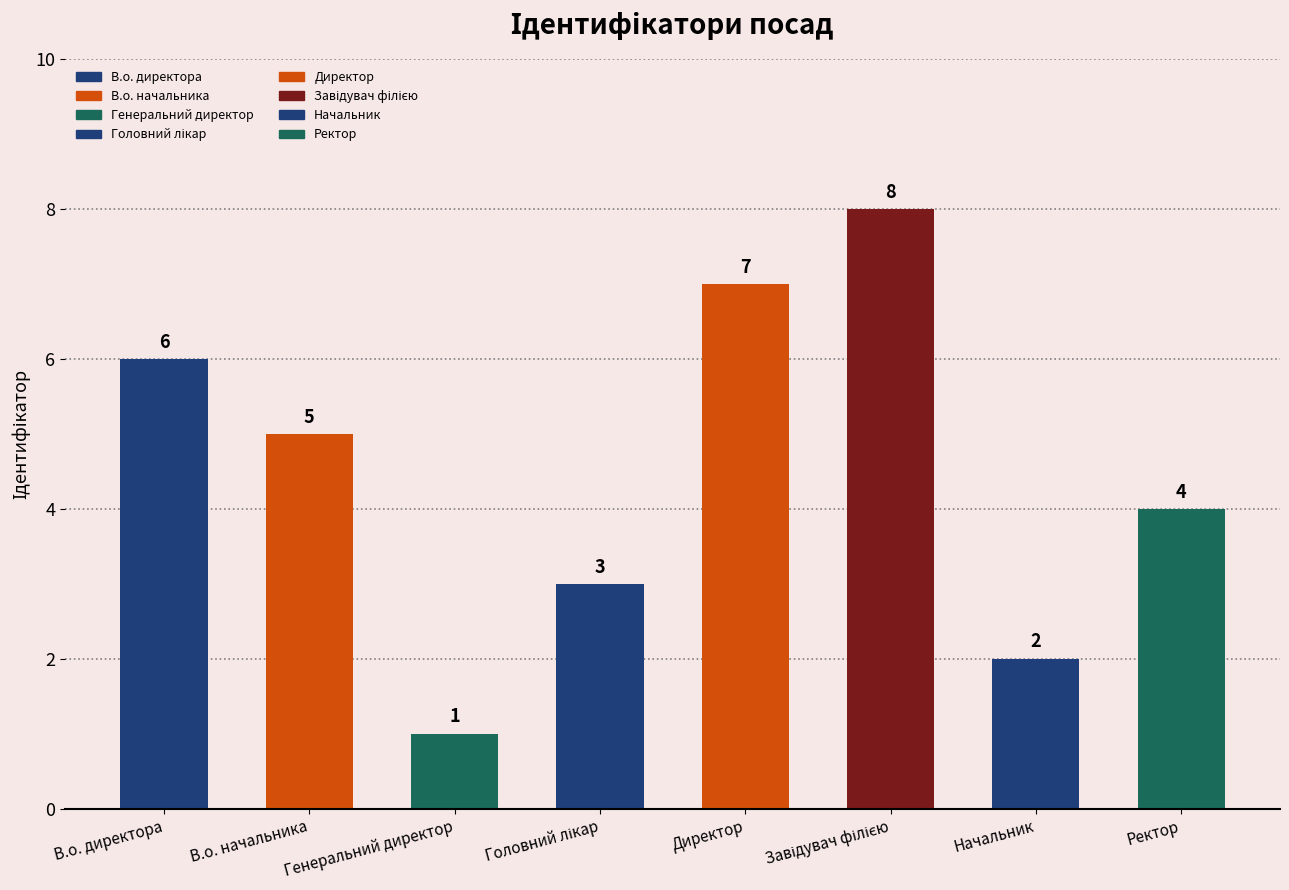

Reading right to left, what are all the values shown in this chart?

Ректор=4	Начальник=2	Завідувач філією=8	Директор=7	Головний лікар=3	Генеральний директор=1	В.о. начальника=5	В.о. директора=6